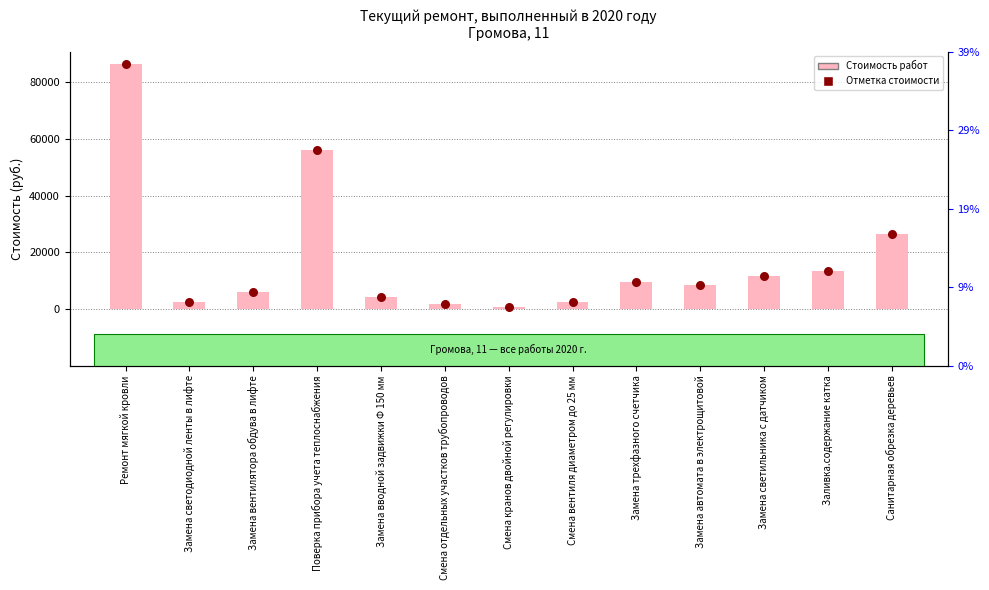

At which category is the sum across all series the highest?

Ремонт мягкой кровли